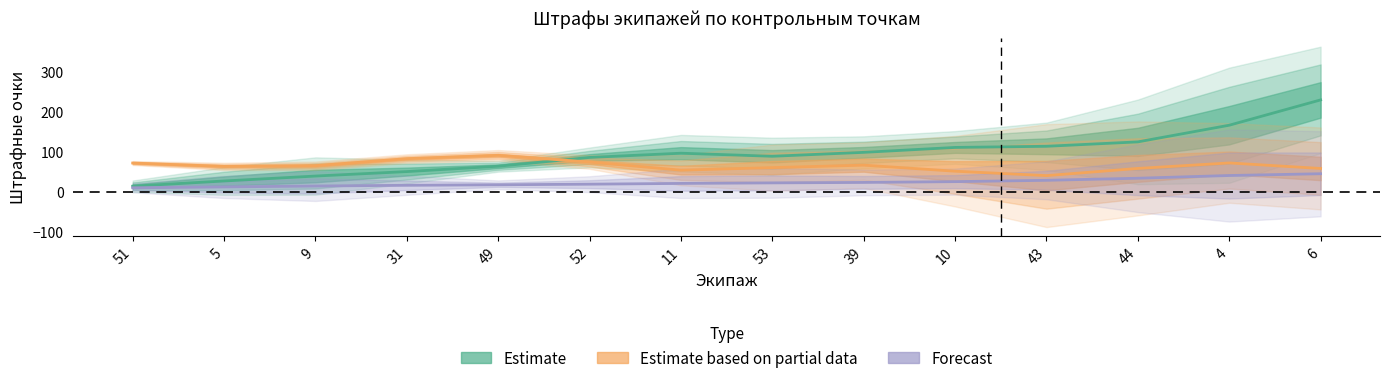

What is the greatest value displayed?

229.9